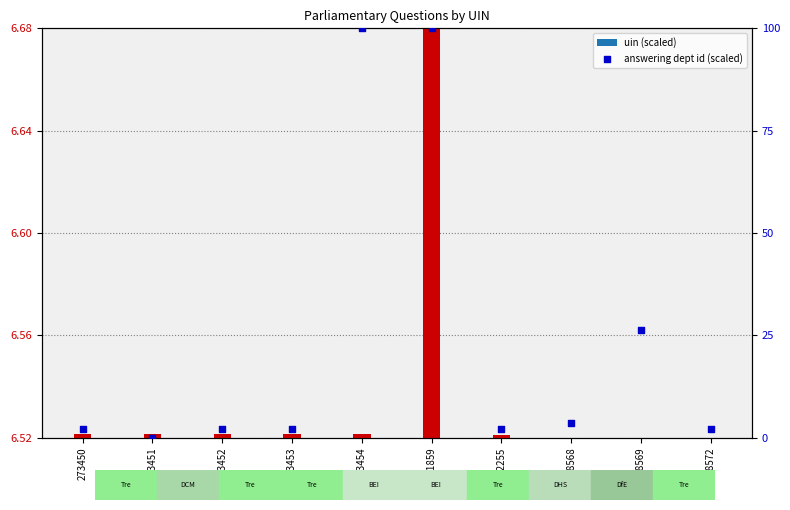

What is the change in value from 273454 to 268568?

-96.3